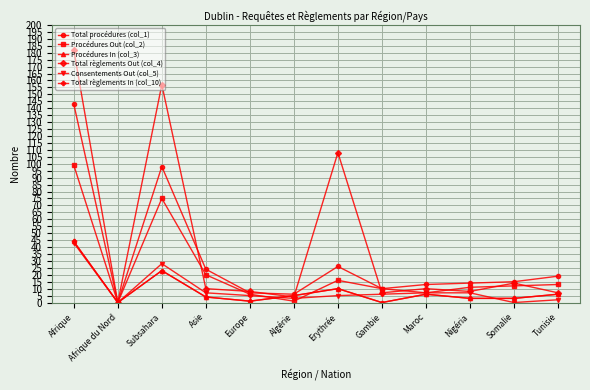

How many interior local peaks does the Procédures Out (col_2) series have?

2